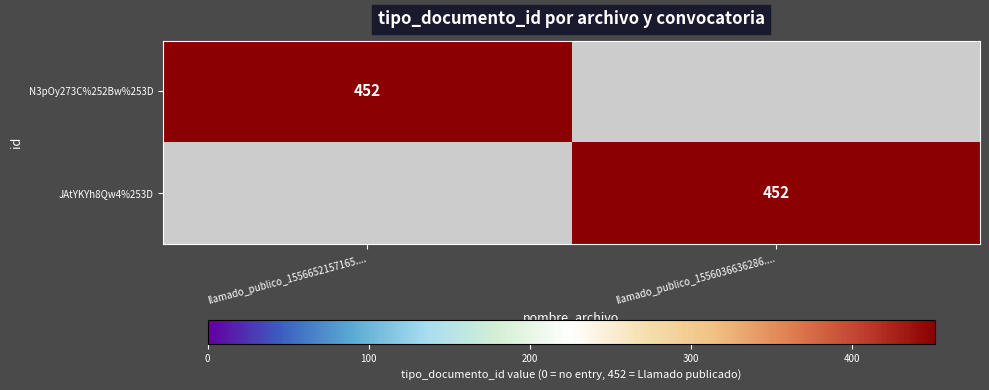

The N3pOy273C%252Bw%253D series shows 784 at llamado_publico_1556652157165..... True or false?

False